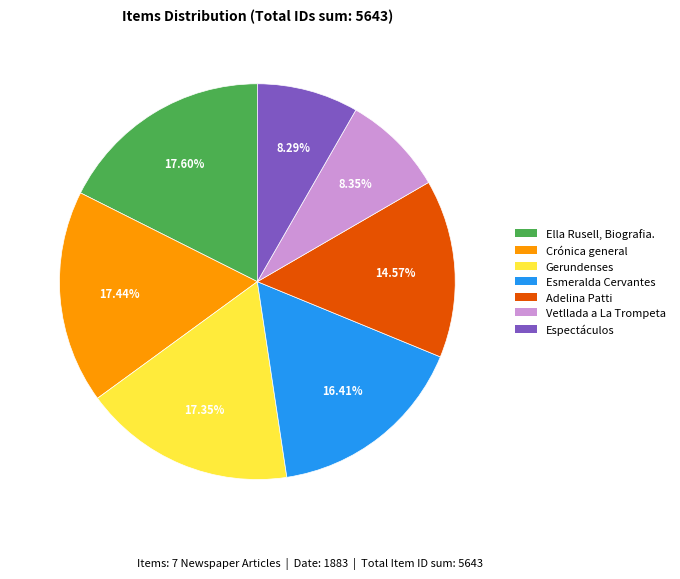

Is there a majority slice in this chart?

No